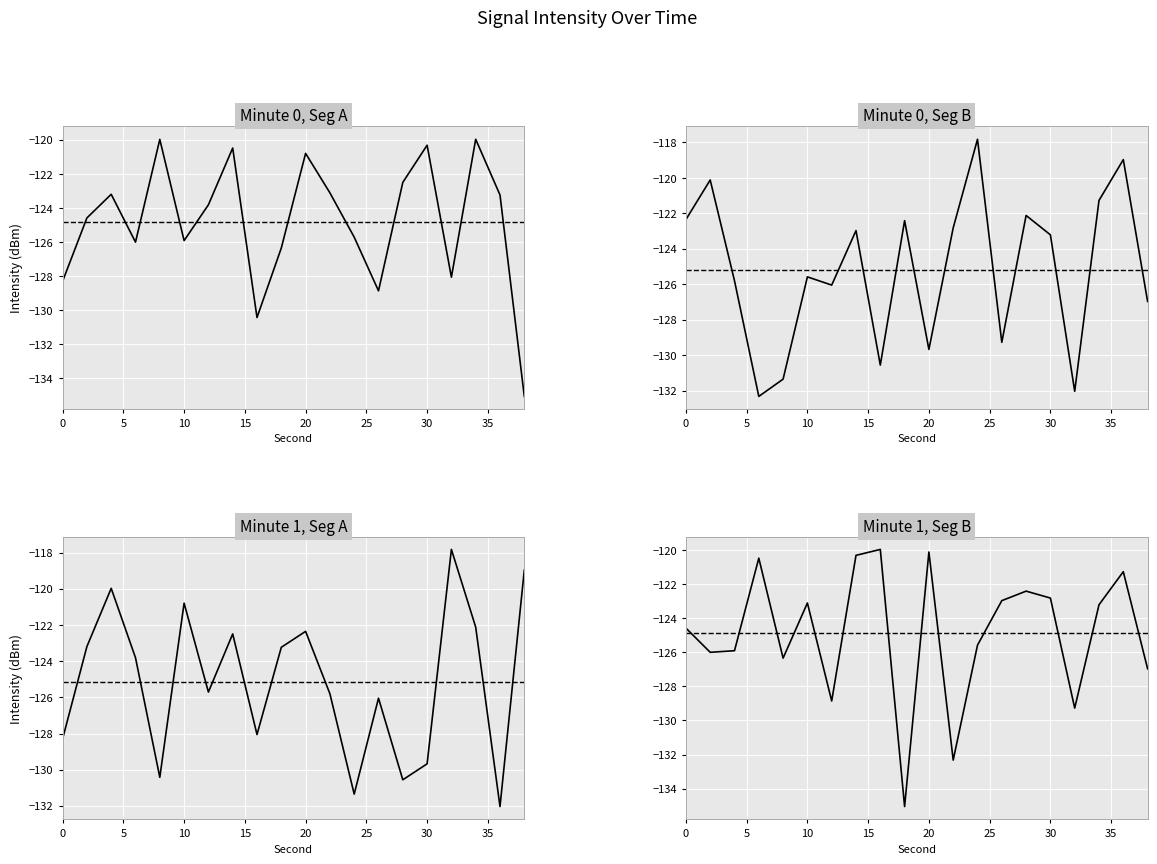

Reading right to left, extract all data points from this chart.

00:00: -135.1	-123.2	-120.0	-128.1	-120.3	-122.5	-128.9	-125.7	-123.1	-120.8	-126.3	-130.4	-120.5	-123.8	-125.9	-120.0	-126.0	-123.2	-124.6	-128.3
00:01: -127.0	-119.0	-121.3	-132.0	-123.2	-122.1	-129.3	-117.8	-122.8	-129.7	-122.4	-130.6	-123.0	-126.0	-125.6	-131.4	-132.3	-125.8	-120.1	-122.4
00:02: -119.0	-132.0	-122.1	-117.8	-129.7	-130.6	-126.0	-131.4	-125.8	-122.4	-123.2	-128.1	-122.5	-125.7	-120.8	-130.4	-123.8	-120.0	-123.2	-128.3
00:03: -127.0	-121.3	-123.2	-129.3	-122.8	-122.4	-123.0	-125.6	-132.3	-120.1	-135.1	-120.0	-120.3	-128.9	-123.1	-126.3	-120.5	-125.9	-126.0	-124.6